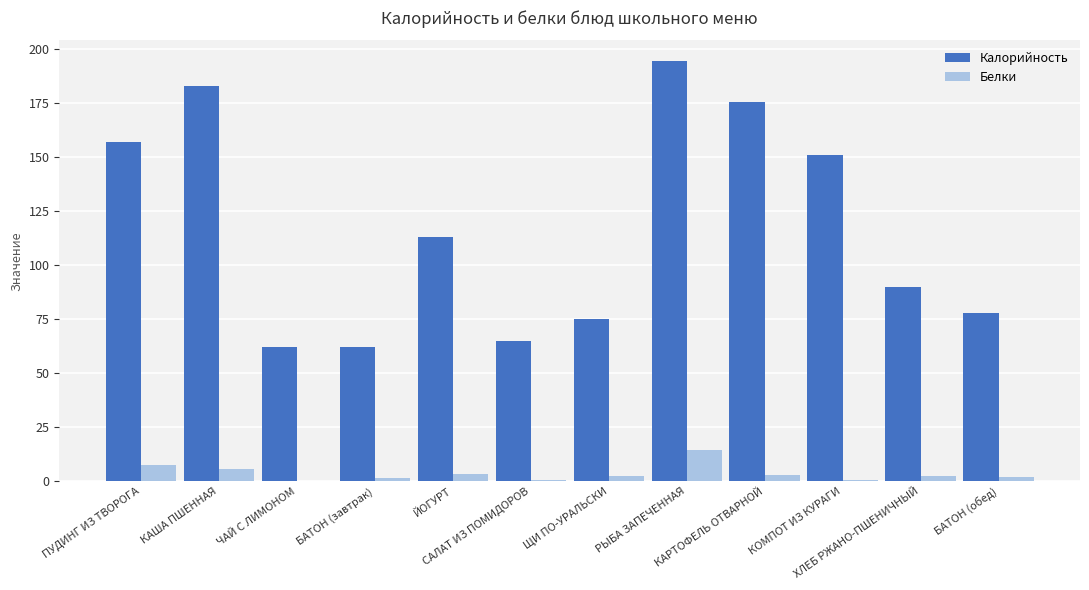

Are the bars grouped side by side (vs. stacked)?

Yes